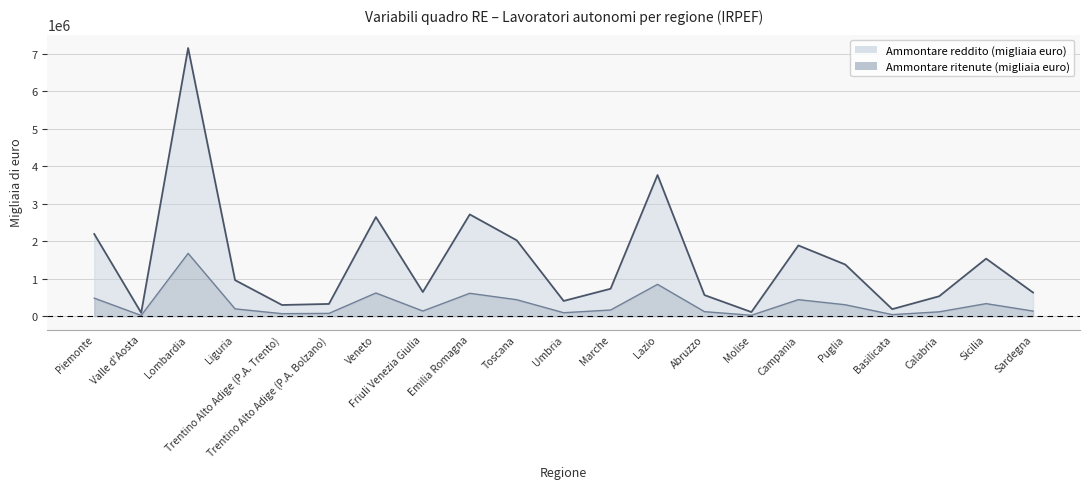

The Ammontare ritenute (migliaia euro) series shows 40931 at Basilicata. True or false?

True